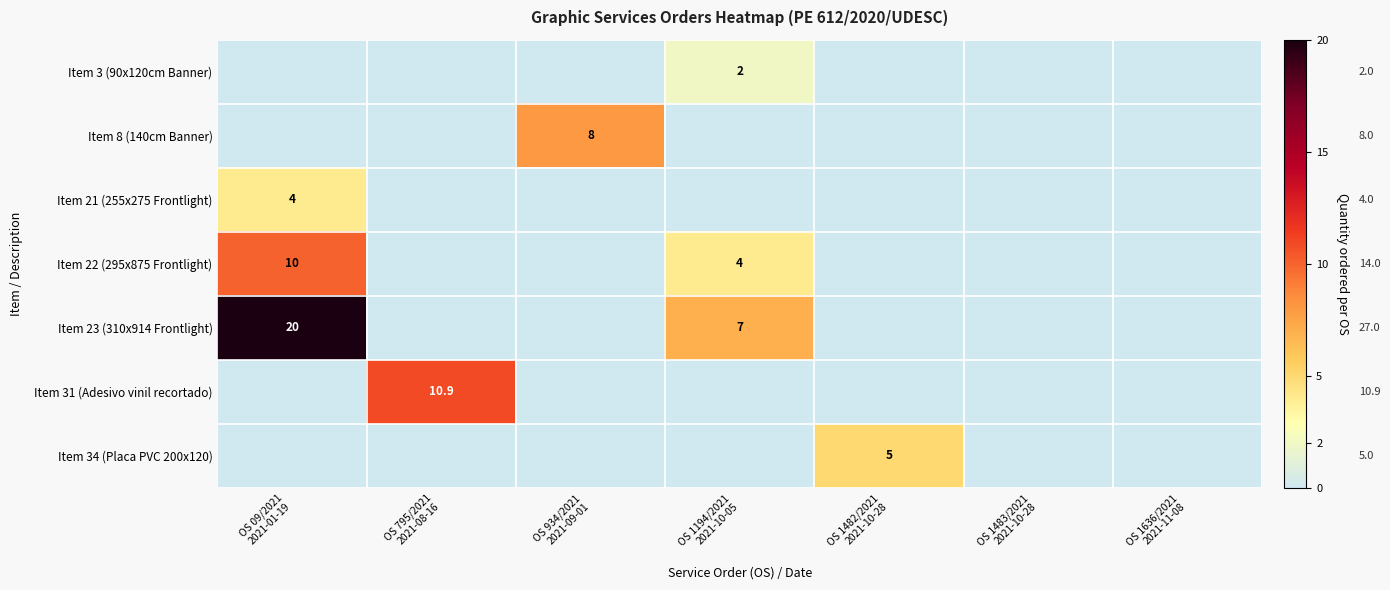

Which series has the largest range (max minus min)?

Item 23 (310x914 Frontlight)